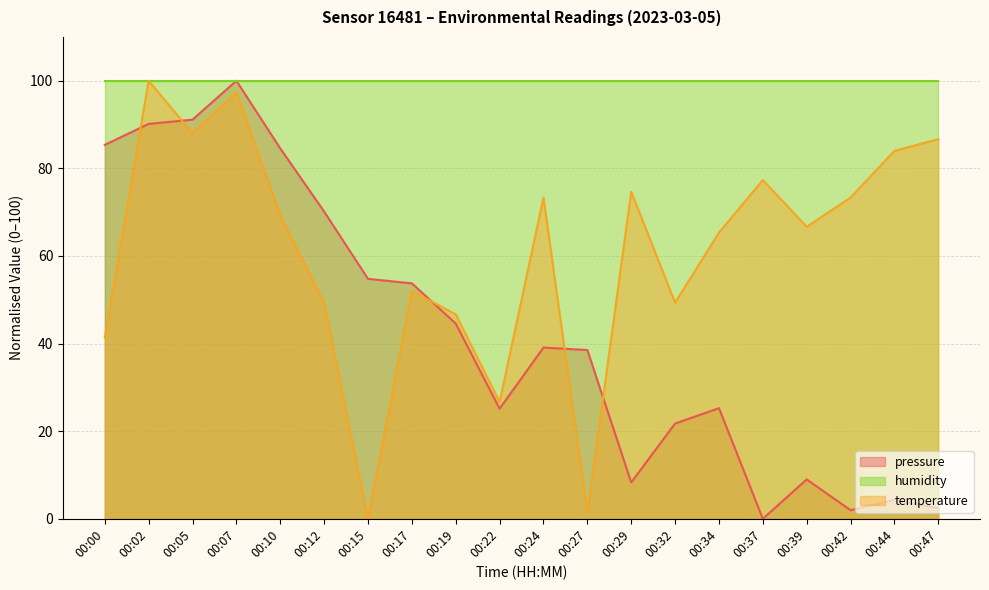

True or false: pressure has a value of 44.6 at 00:19.

True